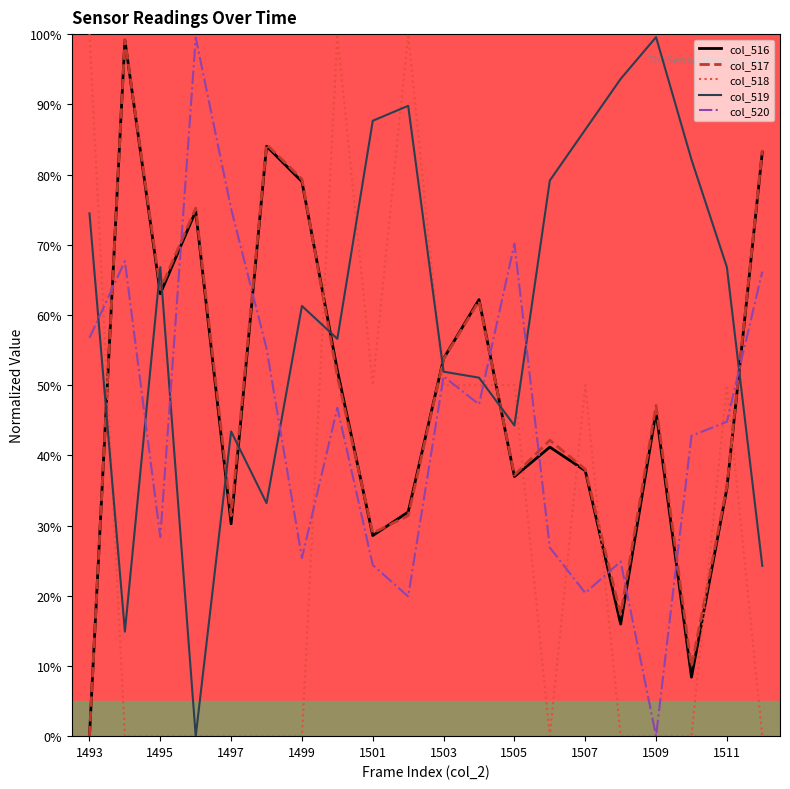

What is the greatest value displayed?

100.0